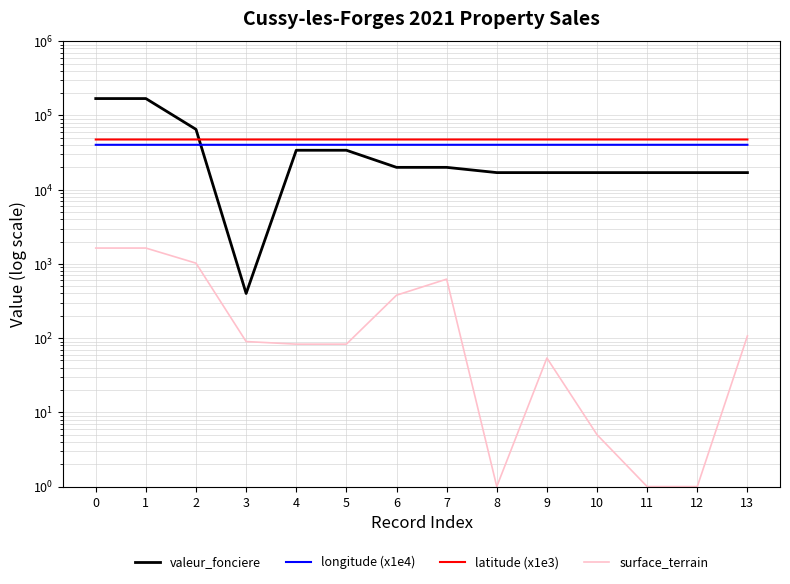

Reading left to right, list all the values displayed in this chart.

valeur_fonciere: 0=169000.0	1=169000.0	2=65000.0	3=400.0	4=34000.0	5=34000.0	6=20000.0	7=20000.0	8=17000.0	9=17000.0	10=17000.0	11=17000.0	12=17000.0	13=17000.0
longitude (x1e4): 0=40265.7	1=40265.7	2=40272.4	3=40254.1	4=40279.0	5=40279.0	6=40272.9	7=40275.2	8=40277.0	9=40277.1	10=40276.9	11=40278.0	12=40278.0	13=40278.7
latitude (x1e3): 0=47473.4	1=47473.4	2=47471.2	3=47471.2	4=47470.4	5=47470.4	6=47469.7	7=47469.6	8=47470.4	9=47470.5	10=47470.4	11=47470.3	12=47470.3	13=47470.2
surface_terrain: 0=1636.0	1=1636.0	2=1024.0	3=90.0	4=83.0	5=83.0	6=379.0	7=624.0	8=1.0	9=54.0	10=5.0	11=1.0	12=1.0	13=107.0